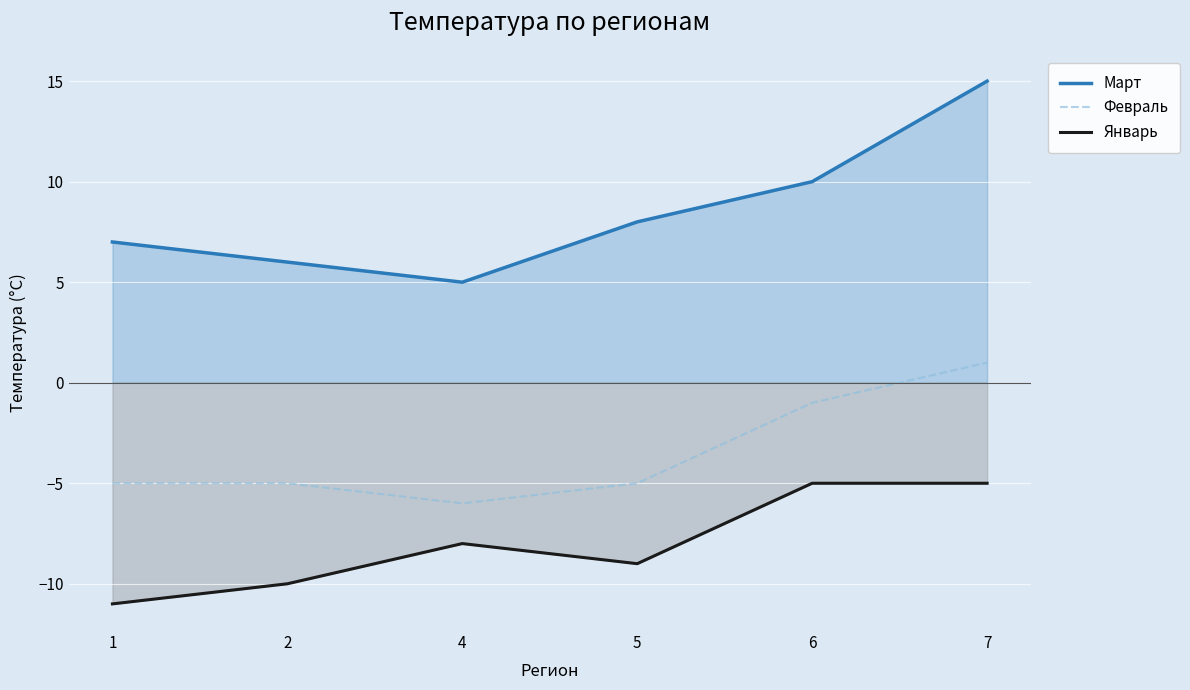

What is the difference between the maximum and second lowest values in the Январь series?

5